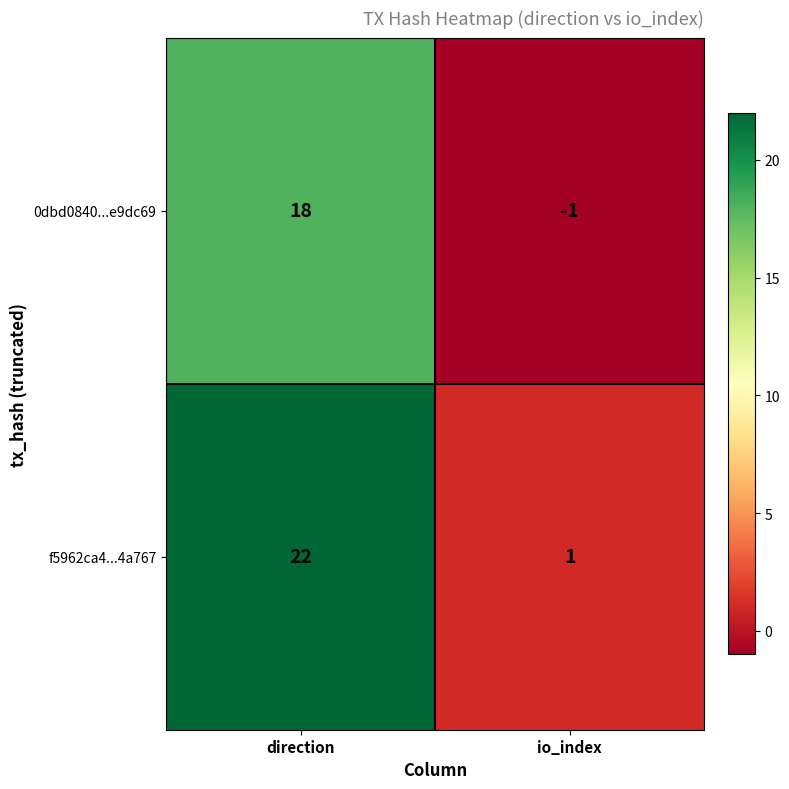

The value of 0dbd0840...e9dc69 at direction is 18. True or false?

True